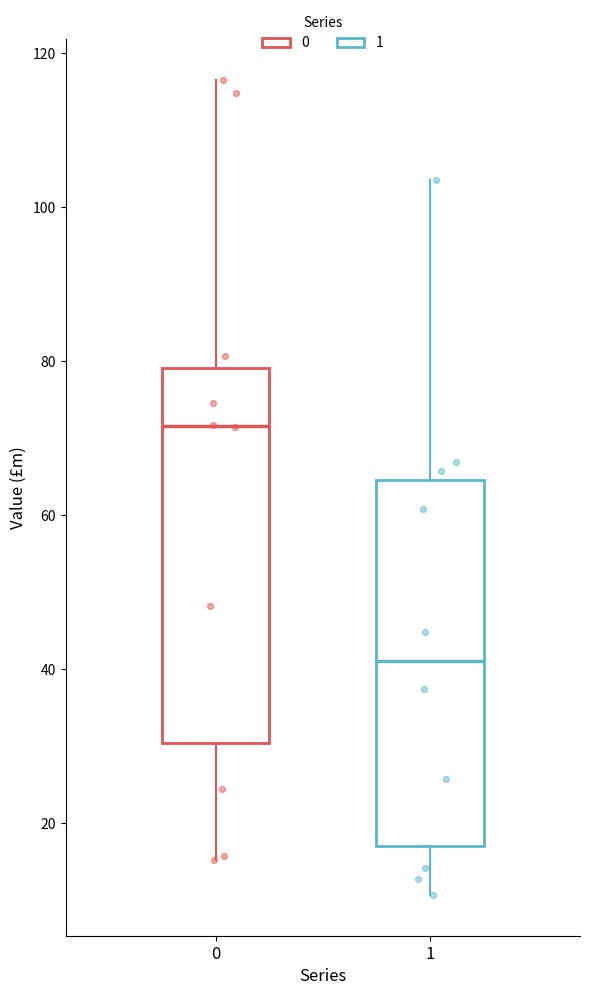

Where does the lower whisker of the box at x = 0 end on the y-axis? The values are not printed on the chart, so give them approximately, as read against the axis.

16